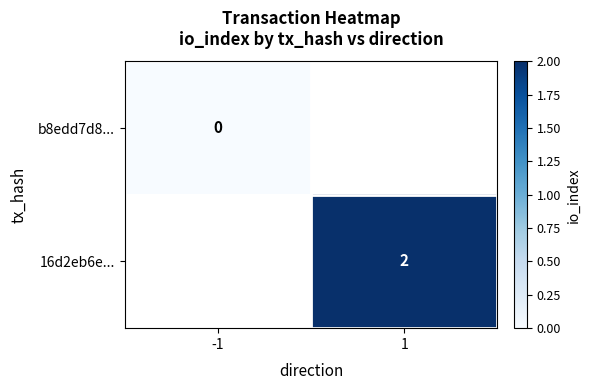

The value of 16d2eb6e... at 1 is 2. True or false?

True